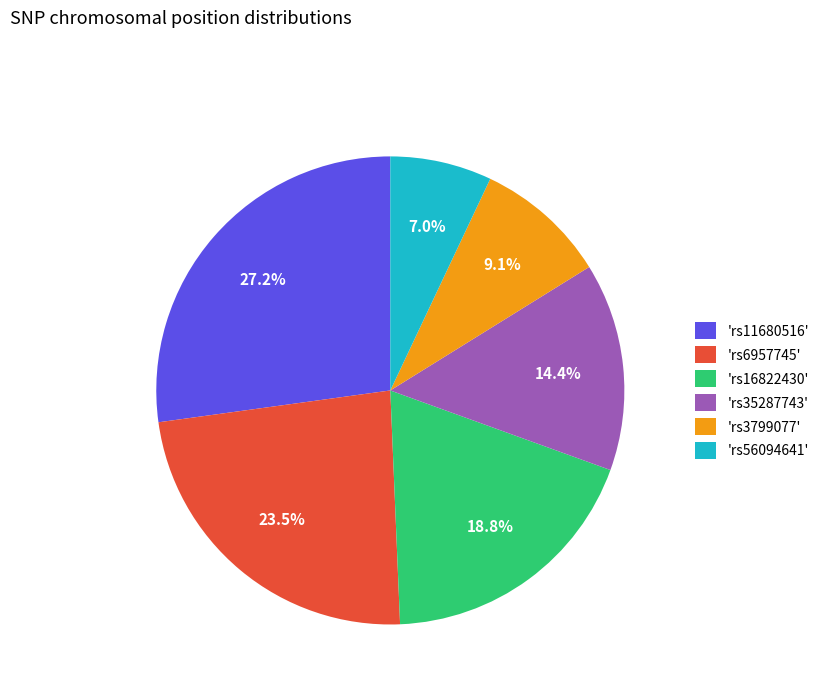

What is the smallest slice in the pie chart?

'rs56094641'